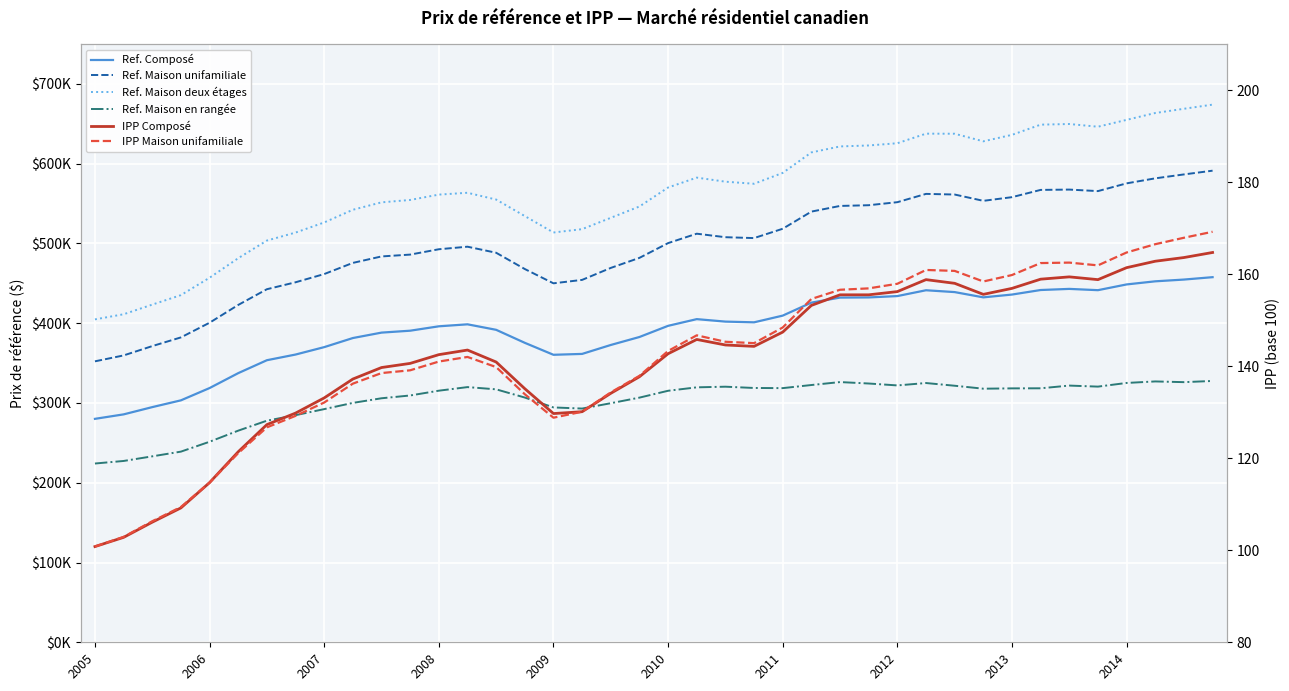

What is the approximate value of Ref. Maison unifamiliale at 29?

562100.0